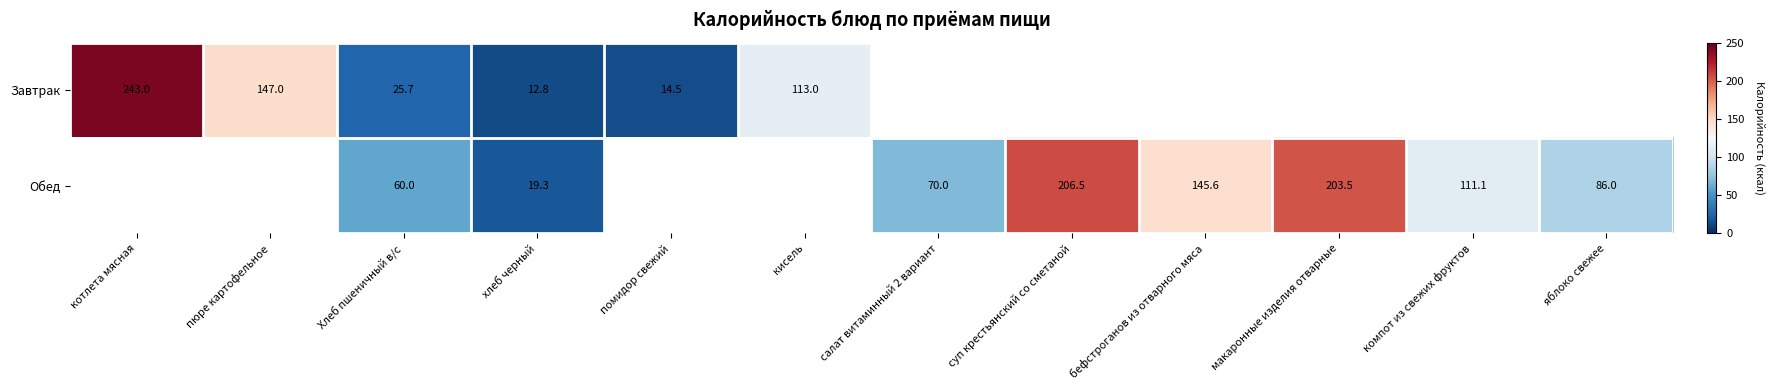

True or false: Завтрак has a value of 14.5 at помидор свежий.

True